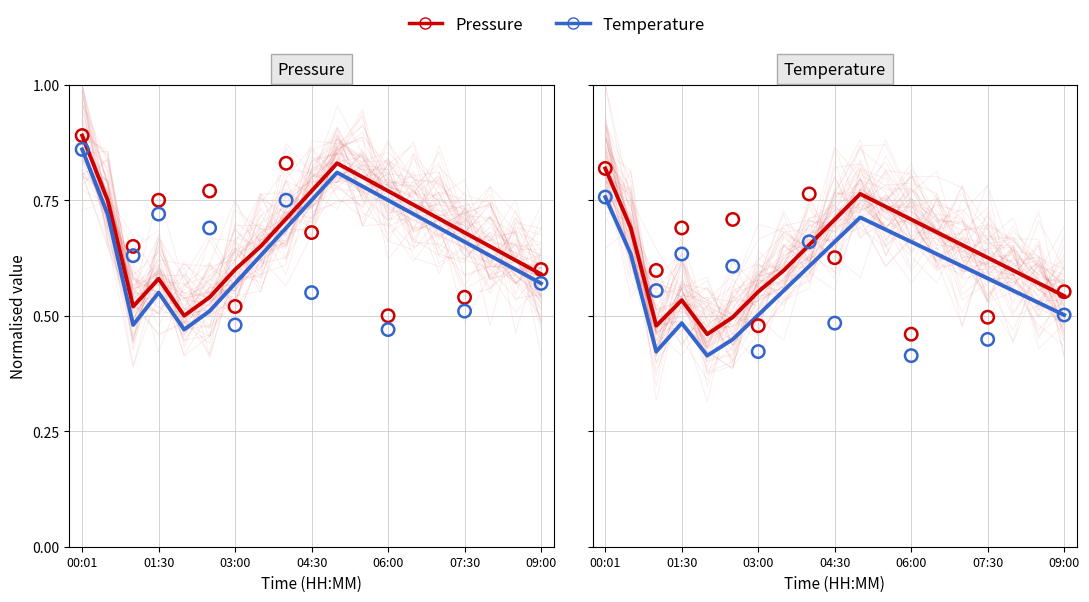

What is the total value across all series at 03:00?

0.9